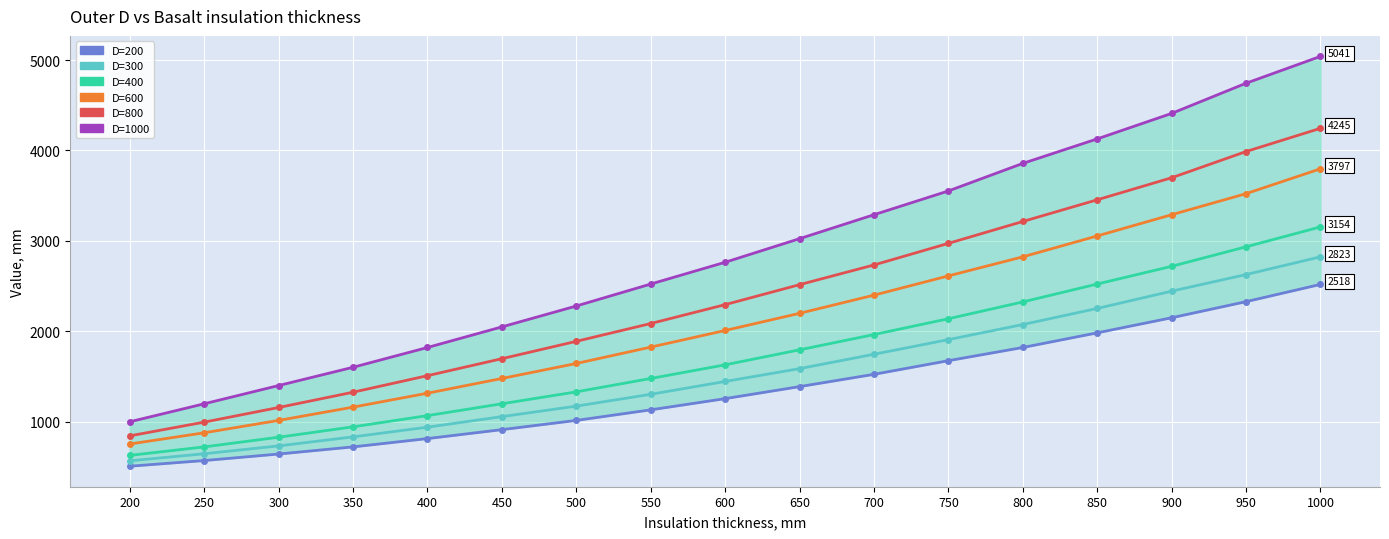

Is the value of D=800 at 700 greater than the value of D=400 at 500?

Yes